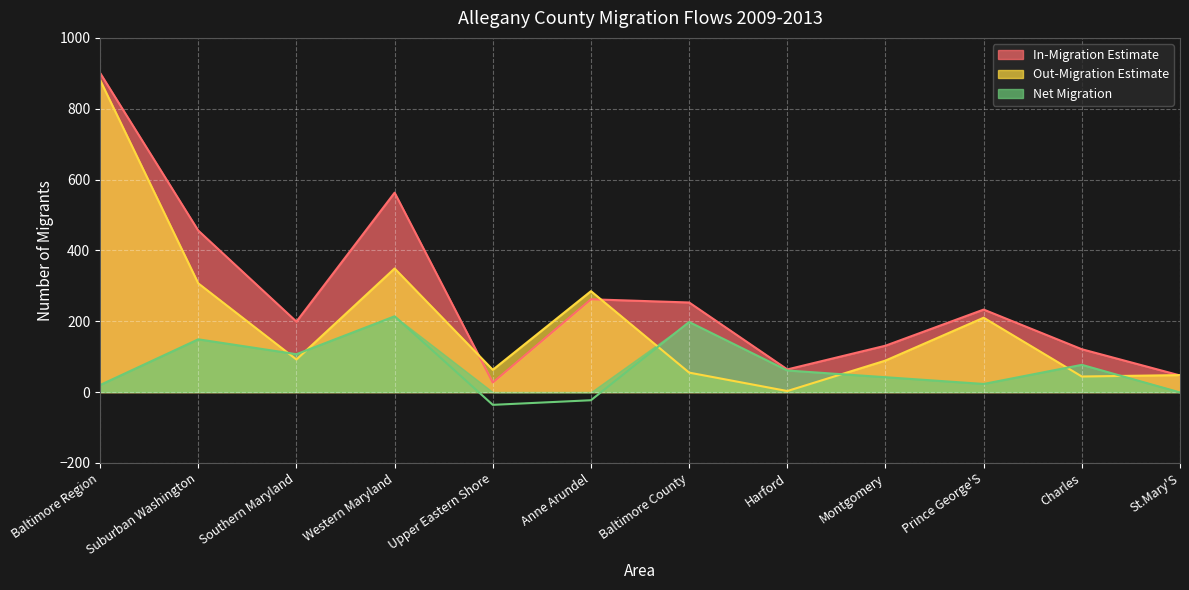

What is the maximum value shown in the chart?

901